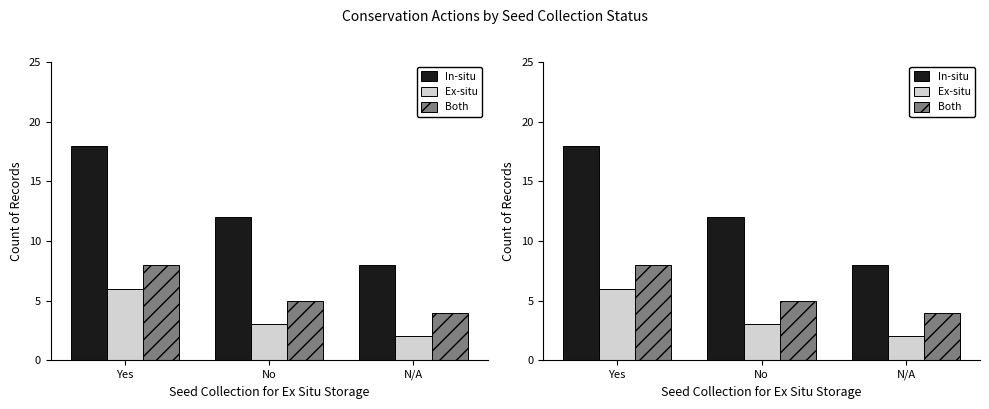

What is the total value across all series at N/A?

14